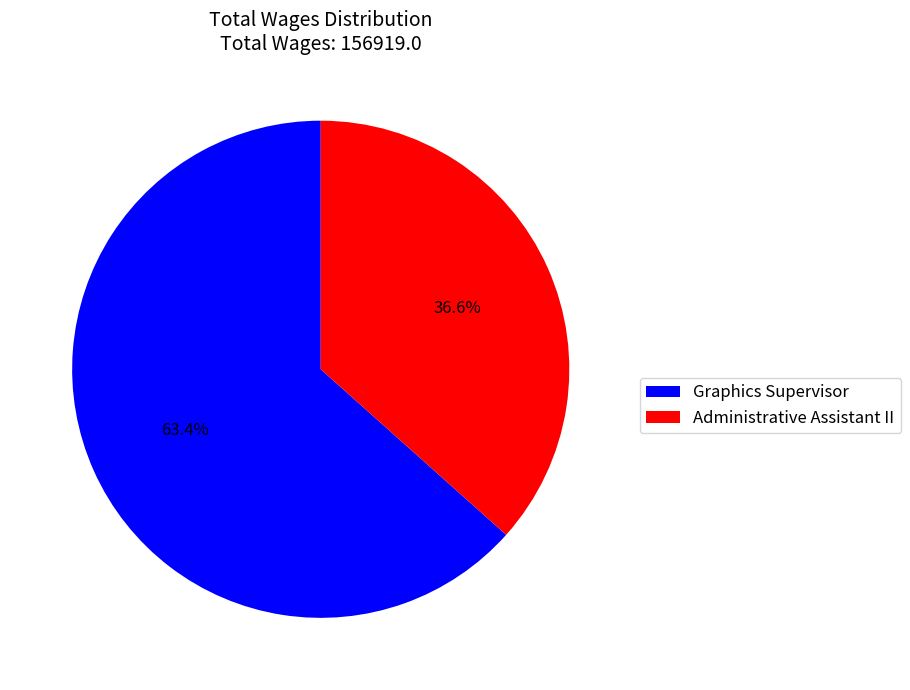

What portion of the pie excludes Administrative Assistant II?

63.4%